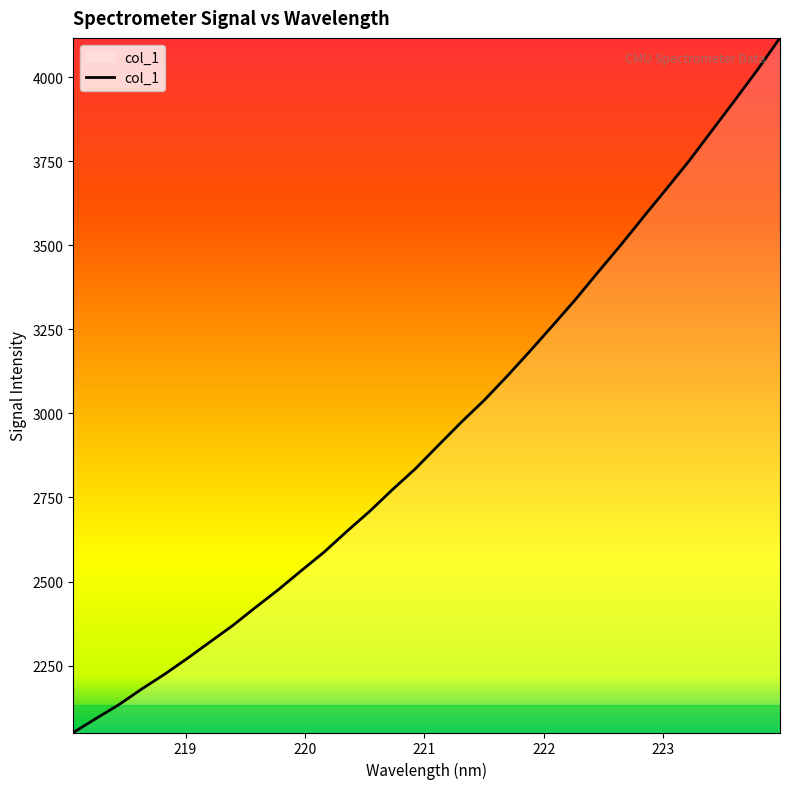

Reading left to right, transcribe all the data shown in this chart.

2050.9	2092.7	2133.7	2180.3	2224.2	2271.4	2320.7	2369.8	2423.8	2476.4	2532.8	2588.0	2649.8	2709.4	2774.0	2835.7	2904.8	2973.3	3038.2	3109.3	3183.5	3259.8	3337.3	3419.3	3500.1	3584.0	3666.8	3750.5	3840.4	3929.9	4021.2	4117.1